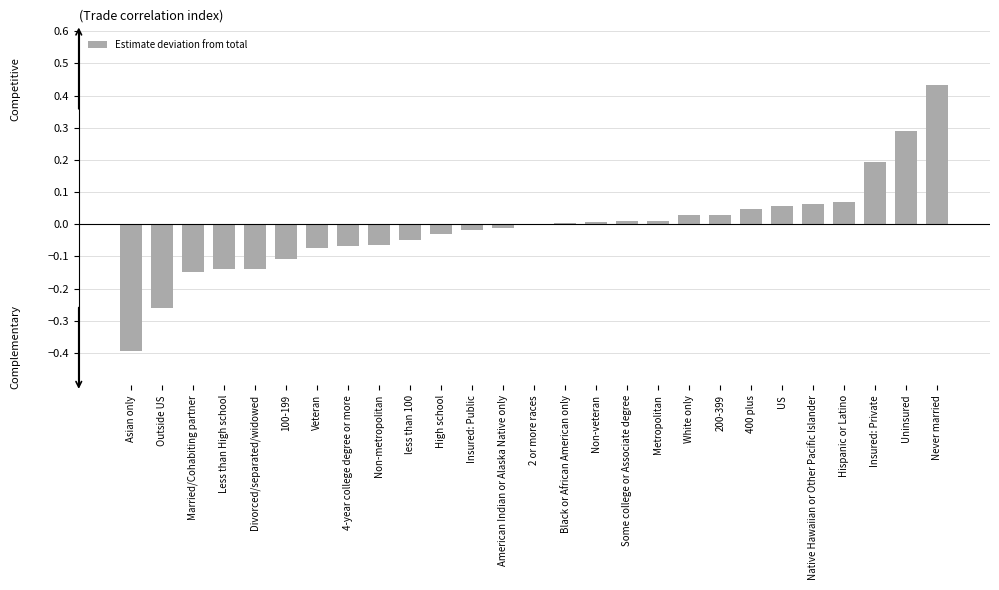

What is the change in value from Married/Cohabiting partner to Some college or Associate degree?

+0.2